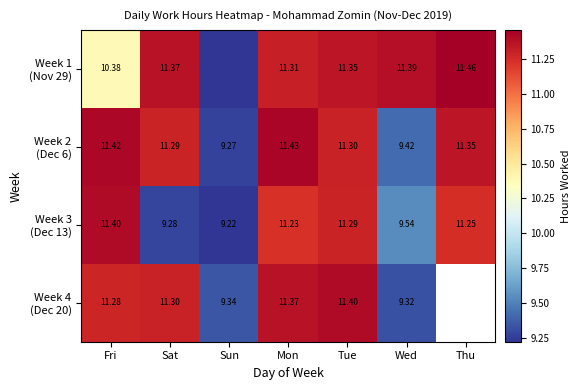

Between Tue and Thu, which series saw the biggest shift?

Week 1 (Nov 29)